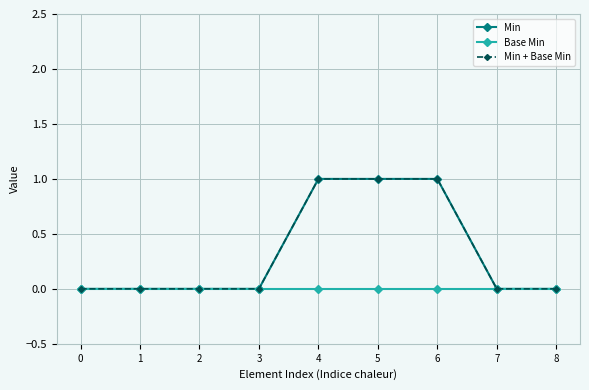

Does the chart have visible grid lines?

Yes